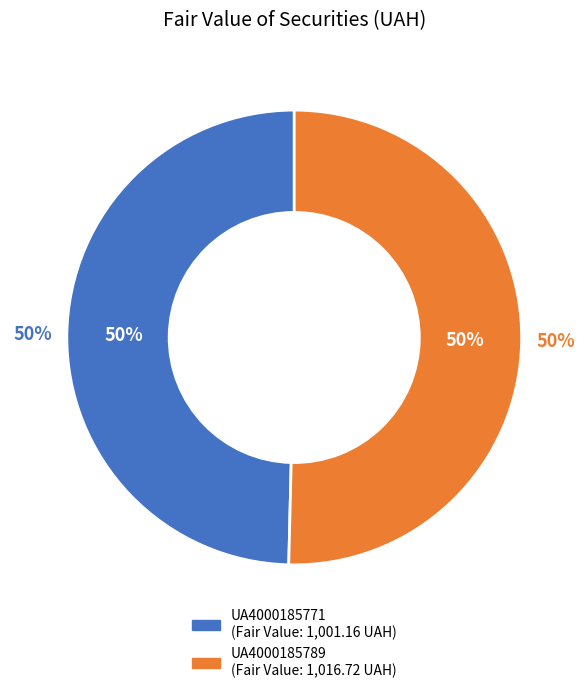

What is the change in value from UA4000185771 to UA4000185789?

+15.6